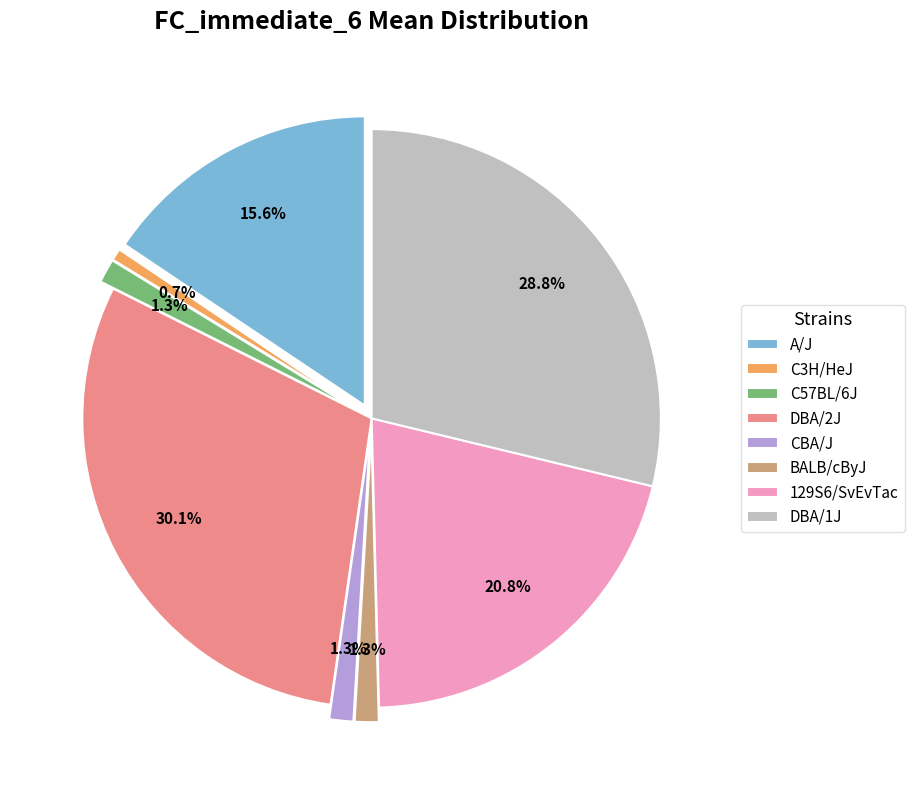

Which category has the smallest portion of the pie?

C3H/HeJ